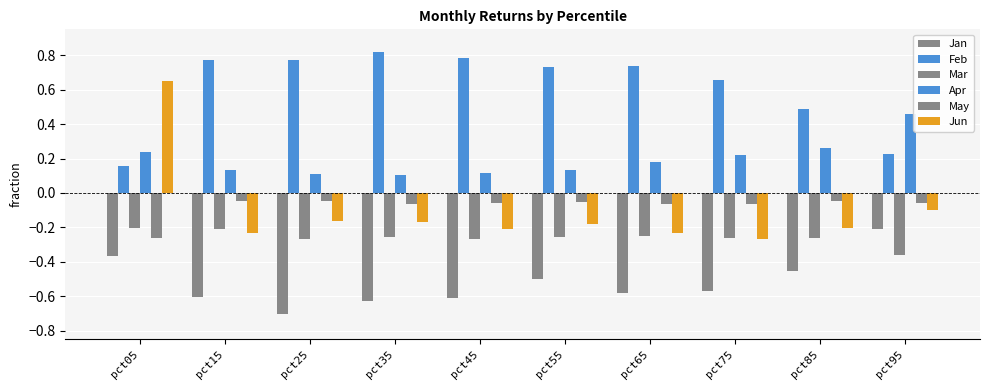

True or false: Feb has a value of 0.2 at pct25.

False